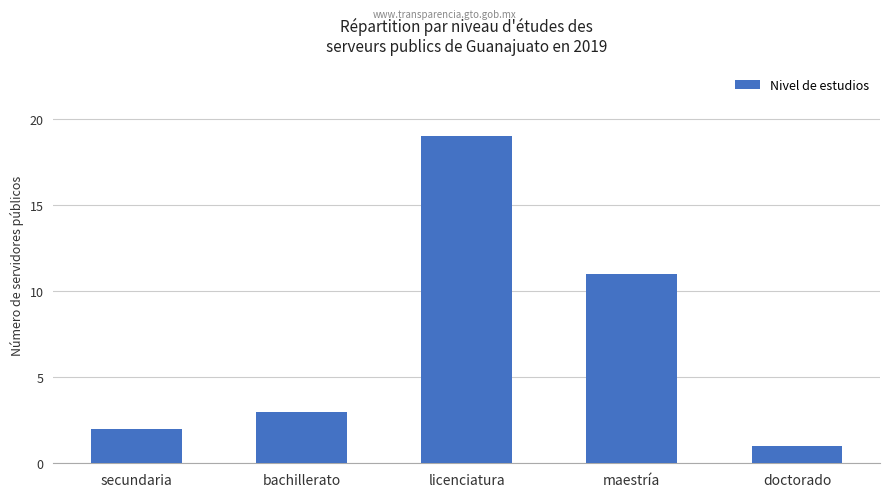

Rank the categories by value from lowest to highest.

doctorado, secundaria, bachillerato, maestría, licenciatura